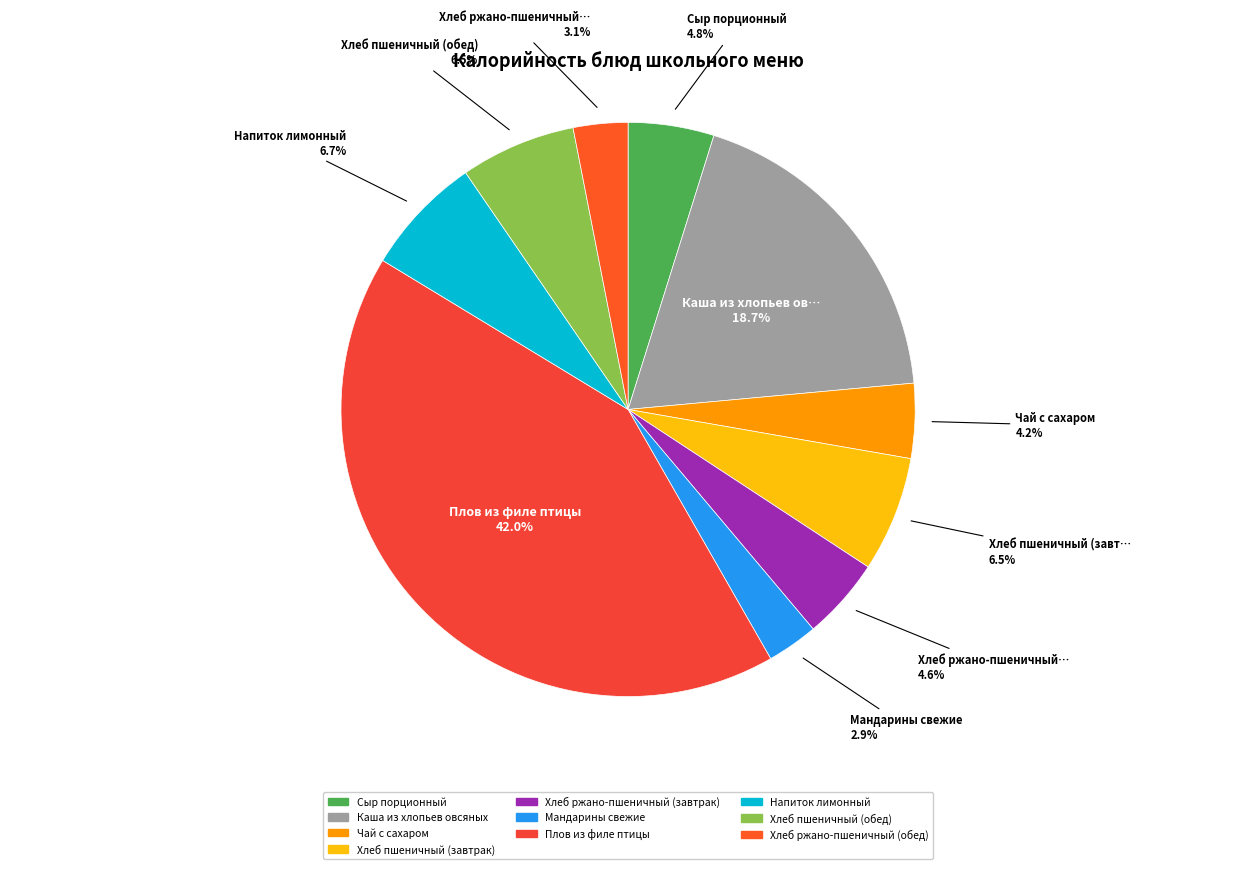

What is the largest slice in the pie chart?

Плов из филе птицы